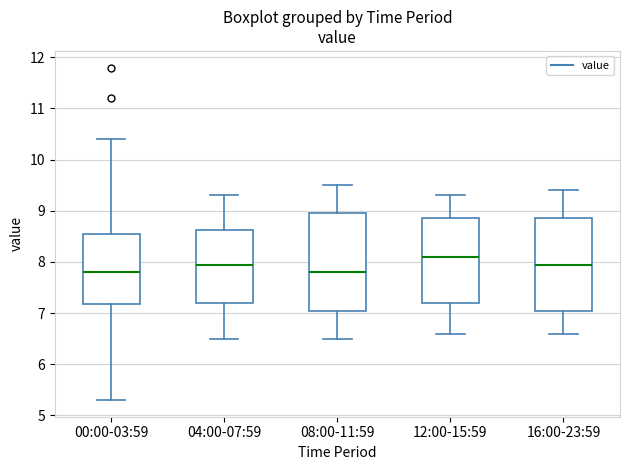

Reading left to right, transcribe this box plot: for each box, give where its median line is, the range the box spans, and where its two whiskers end, as read against the y-axis. The values are not printed on the chart, so give them approximately, as read against the axis.

00:00-03:59: median 7.8, box 7.2 to 8.6, whiskers 5.3 to 10.4
04:00-07:59: median 8.0, box 7.2 to 8.6, whiskers 6.5 to 9.3
08:00-11:59: median 7.8, box 7.1 to 9.0, whiskers 6.5 to 9.5
12:00-15:59: median 8.1, box 7.2 to 8.9, whiskers 6.6 to 9.3
16:00-23:59: median 8.0, box 7.1 to 8.9, whiskers 6.6 to 9.4